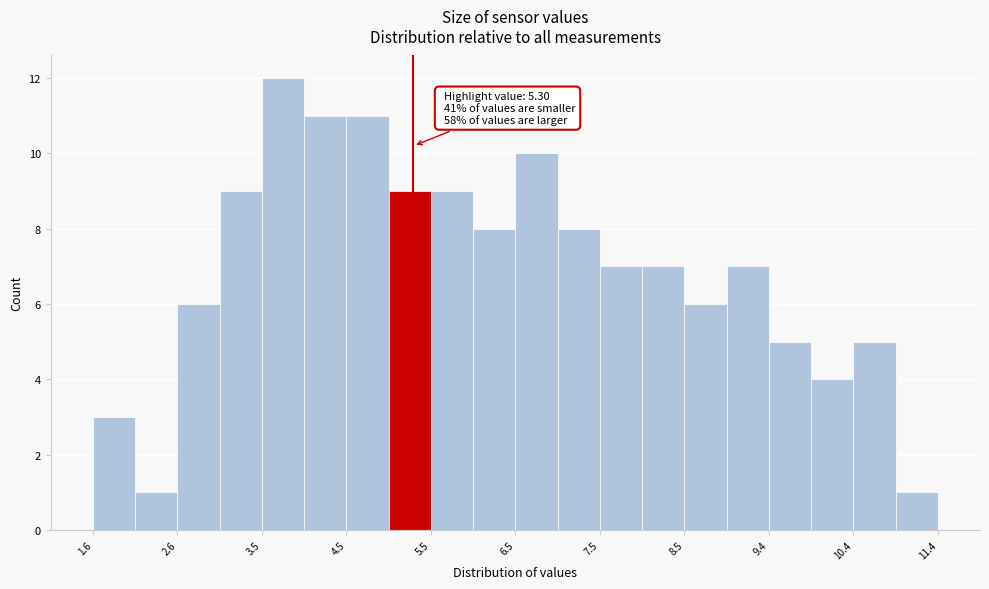

Over which range of the x-axis is the bar tallest?

3.5 to 4.0